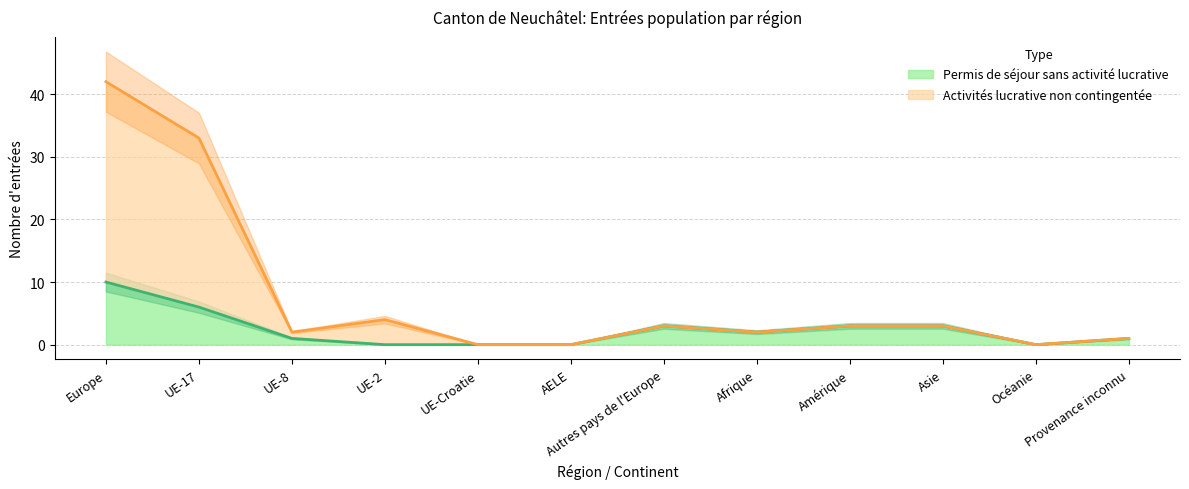

What is the sum of the Activités lucrative non contingentée values at Afrique and Asie?

5